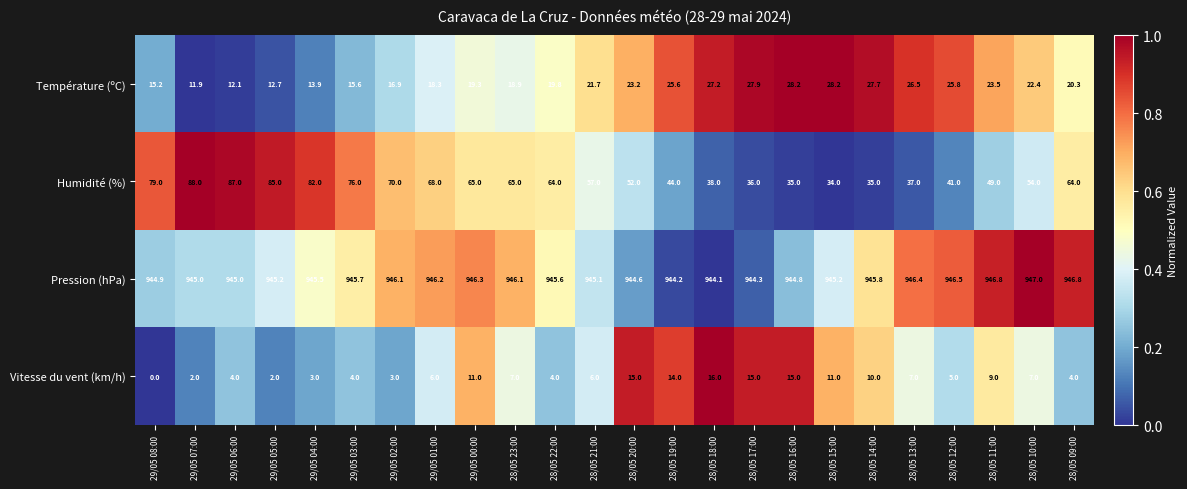

Read the Température (ºC) value at 28/05 14:00.

27.7